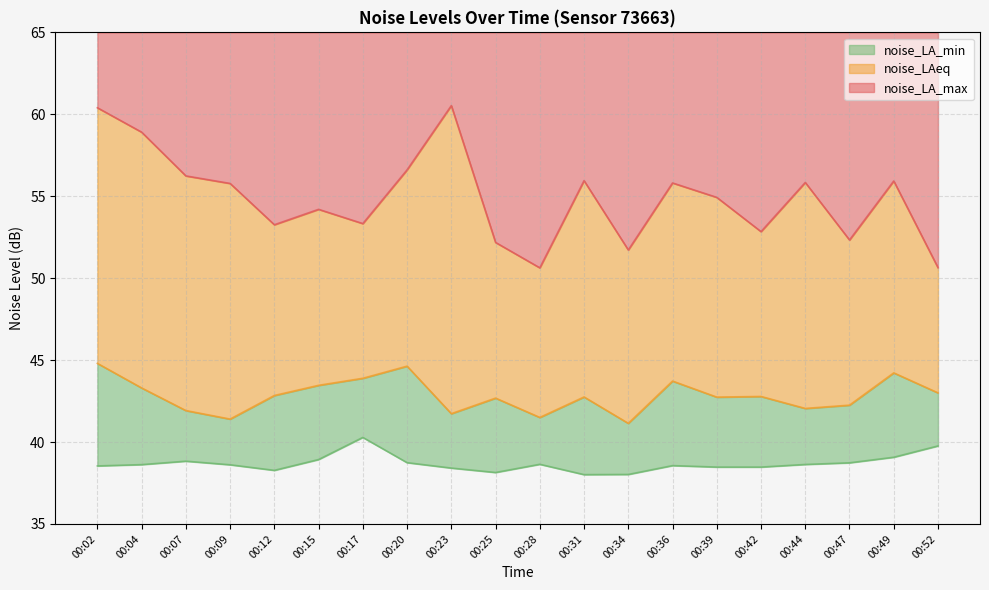

What is the sum of all noise_LA_max values?

1098.1